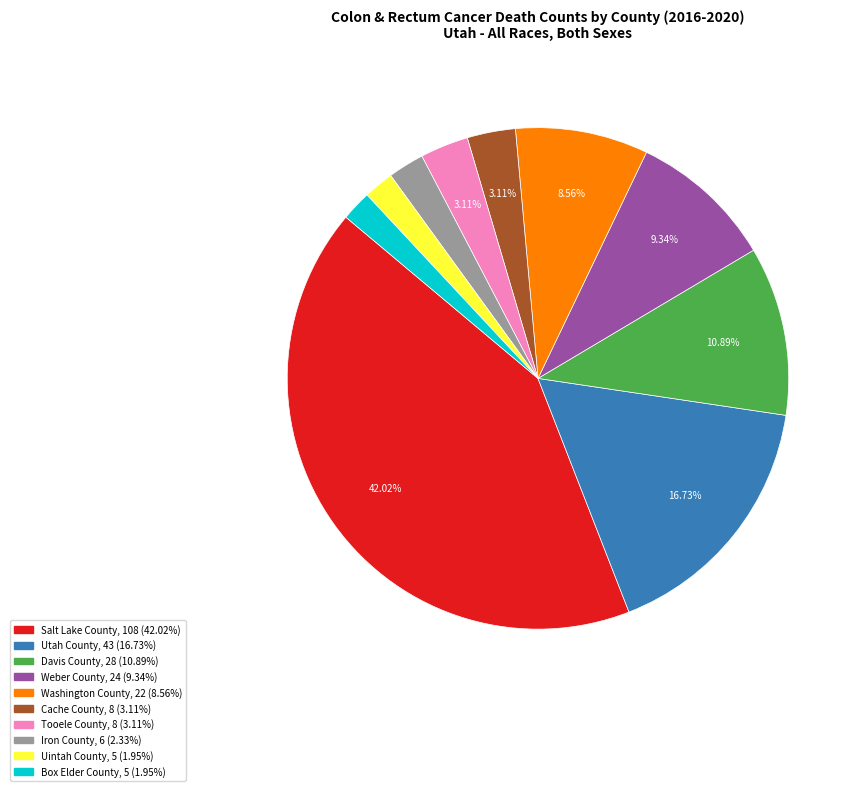

Does Weber County represent more than half of the total?

No